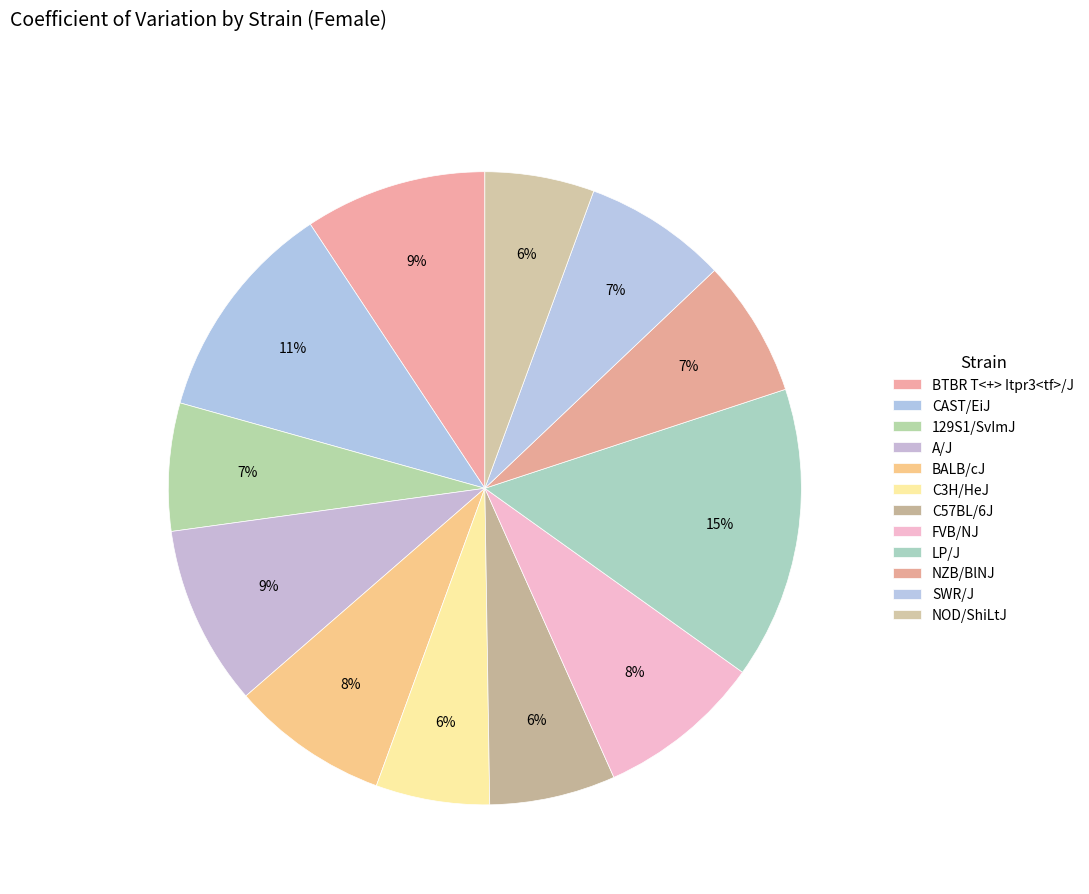

Count the number of slices in the pie.

12